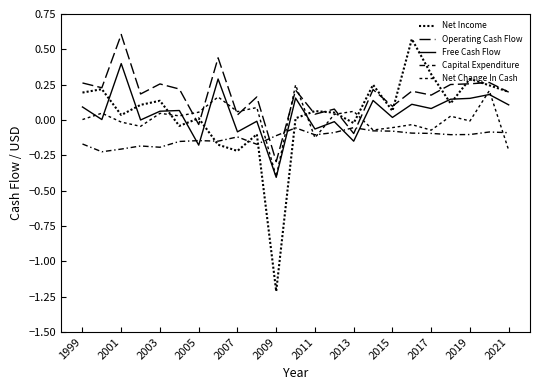

Is this an area chart (filled region under the line)?

No